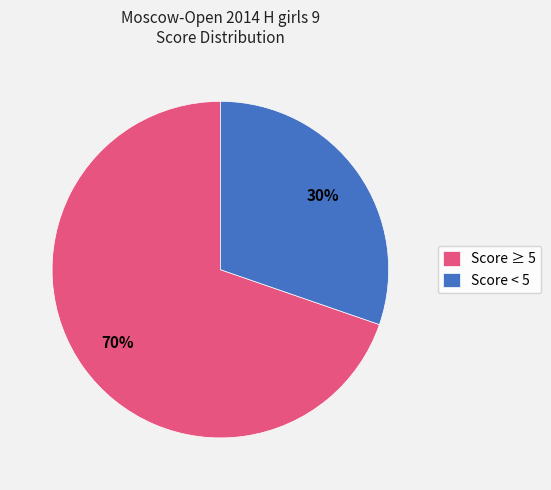

What is the majority slice?

Score ≥ 5